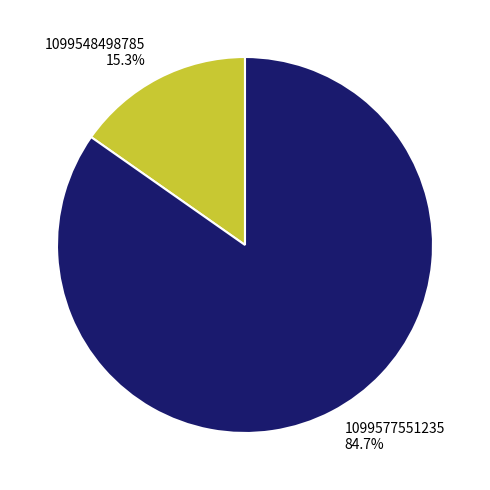

Is there a majority slice in this chart?

Yes